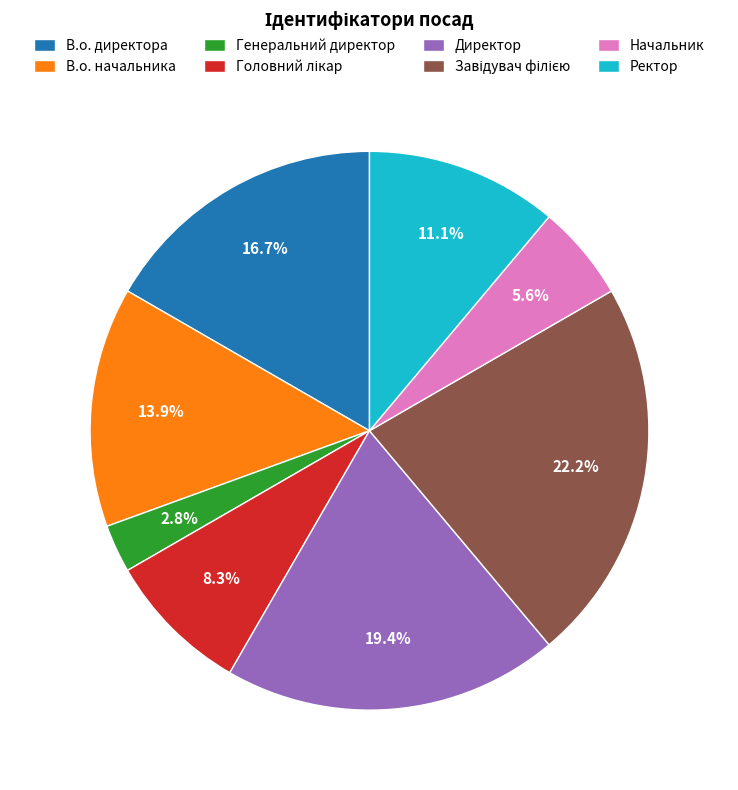

Which category has the smallest portion of the pie?

Генеральний директор